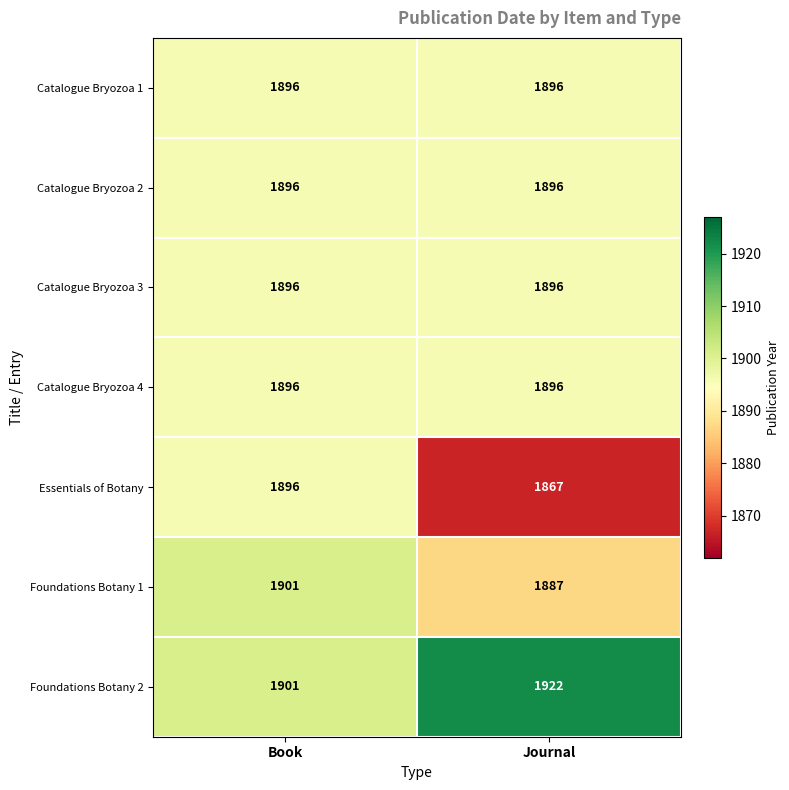

What is the average value of the Catalogue Bryozoa 3 series?

1896